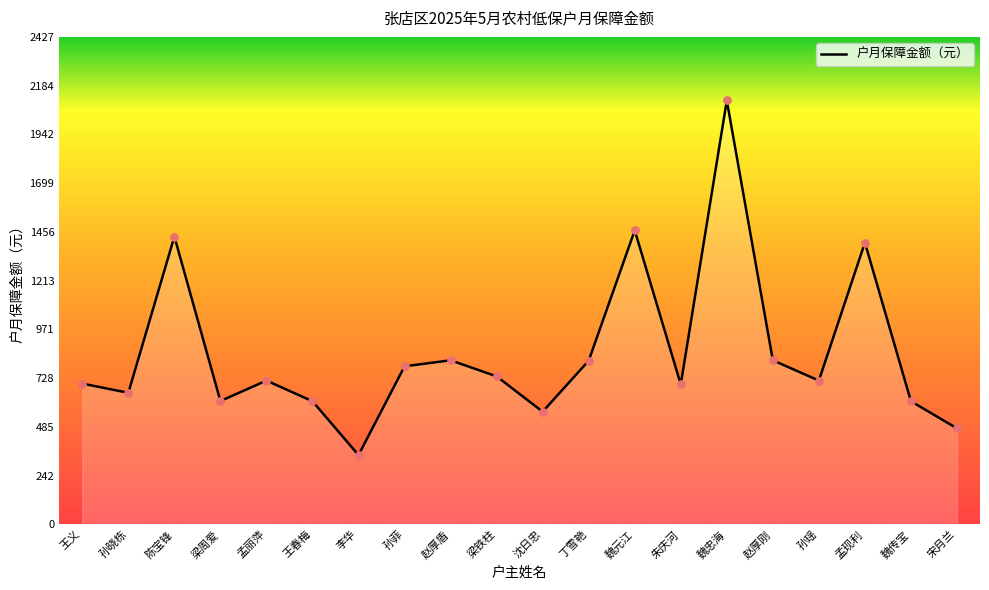

What is the change in value from 孙晓栋 to 宋月兰?

-177